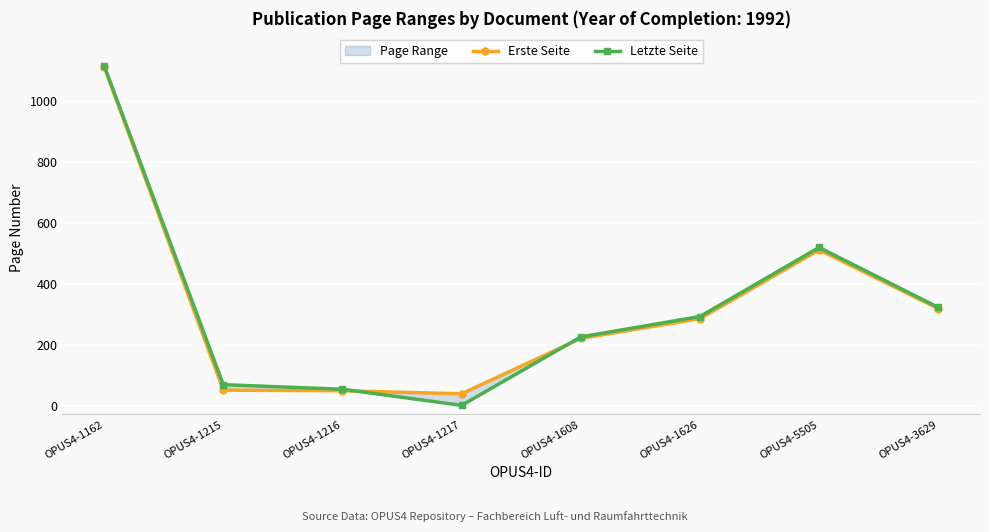

Reading right to left, extract all data points from this chart.

Erste Seite: 319	512	286	221	39	49	51	1114
Letzte Seite: 323	520	293	226	1	54	69	1118